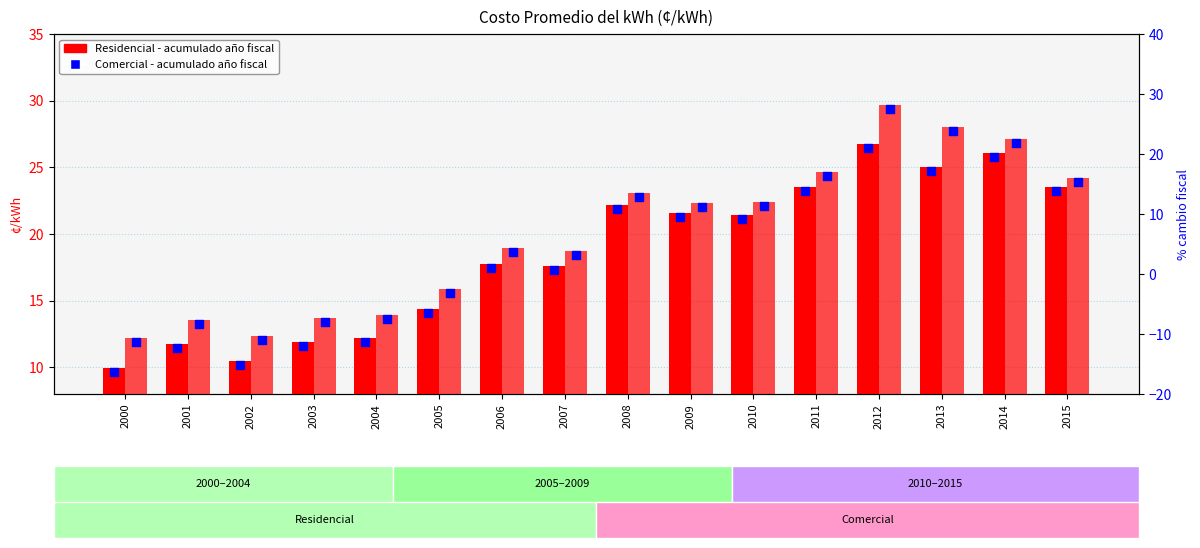

Is the value of Residencial at 2000 greater than the value of Comercial at 2000?

No